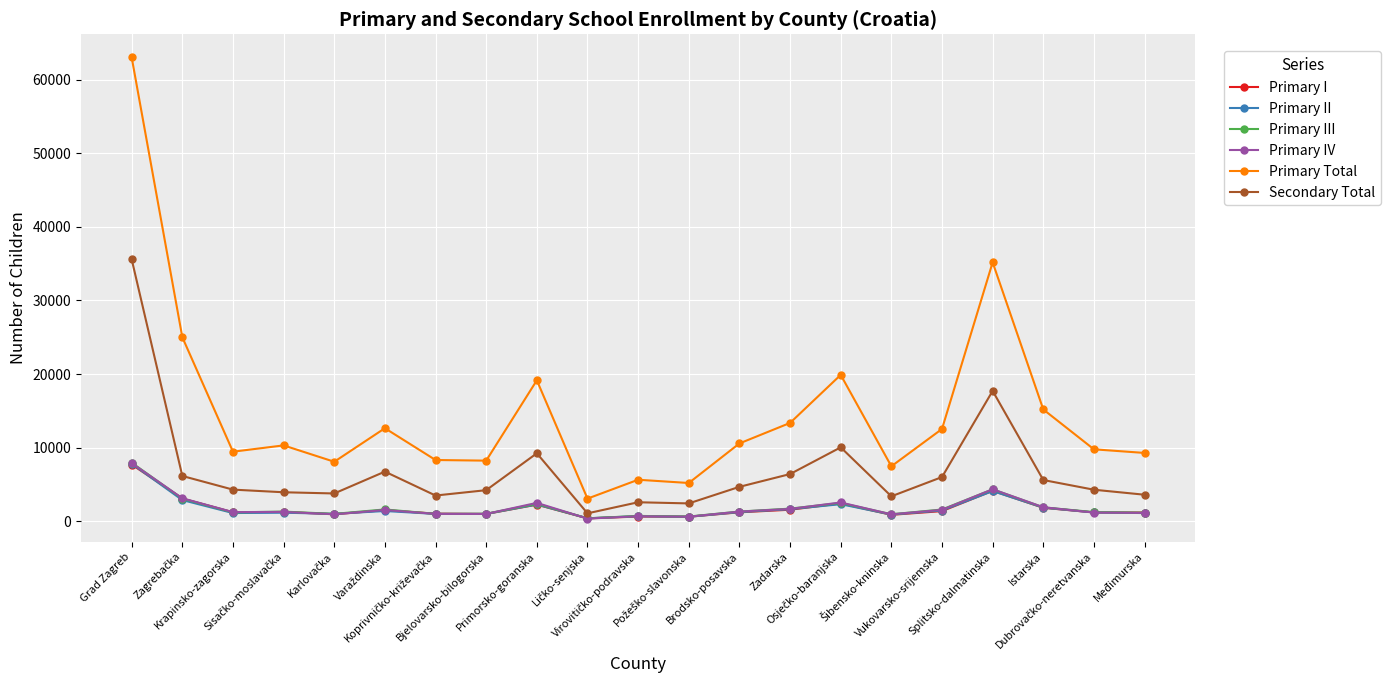

The Primary I series shows 2243 at Primorsko-goranska. True or false?

True